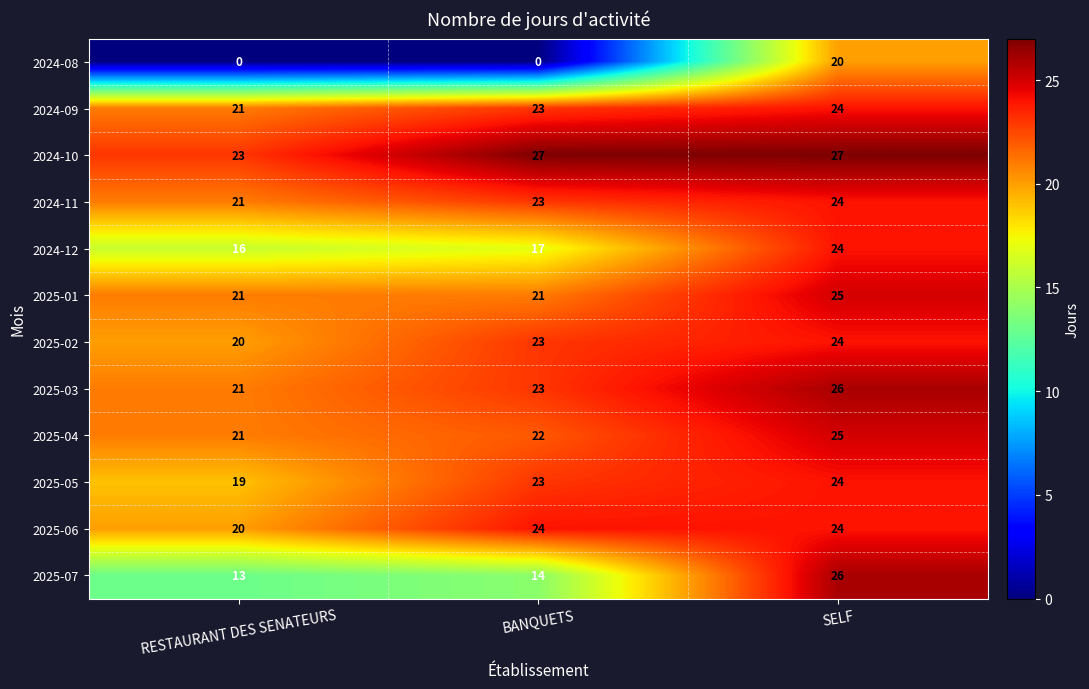

What is the average value of the 2024-09 series?

23